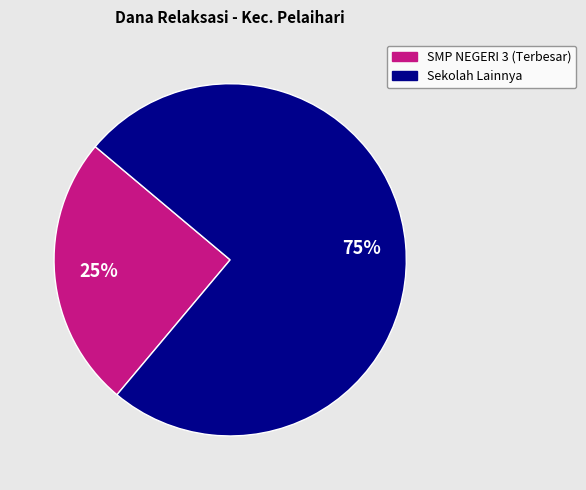

To the nearest percent, what is the average slice percentage?

50%